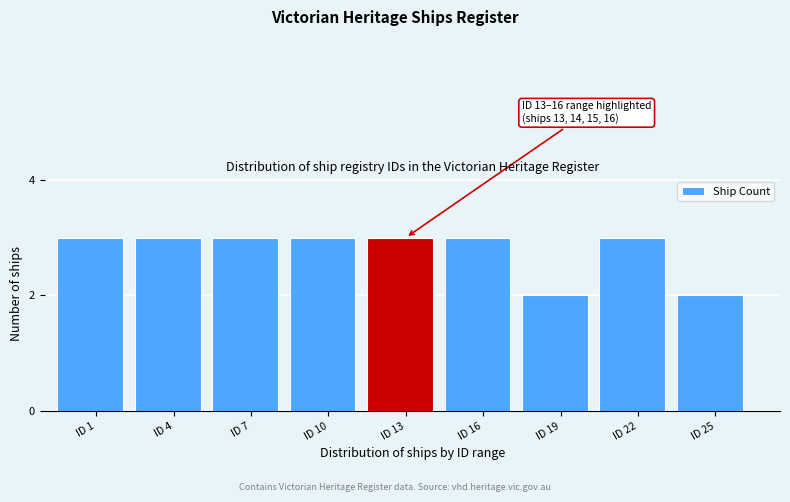

Reading left to right, what are all the values shown in this chart?

3	3	3	3	3	3	2	3	2